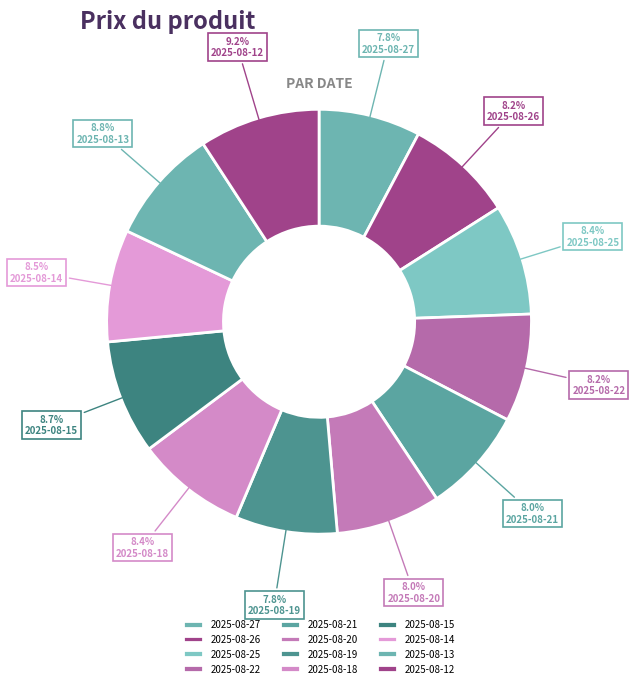

To the nearest percent, what is the average slice percentage?

8%